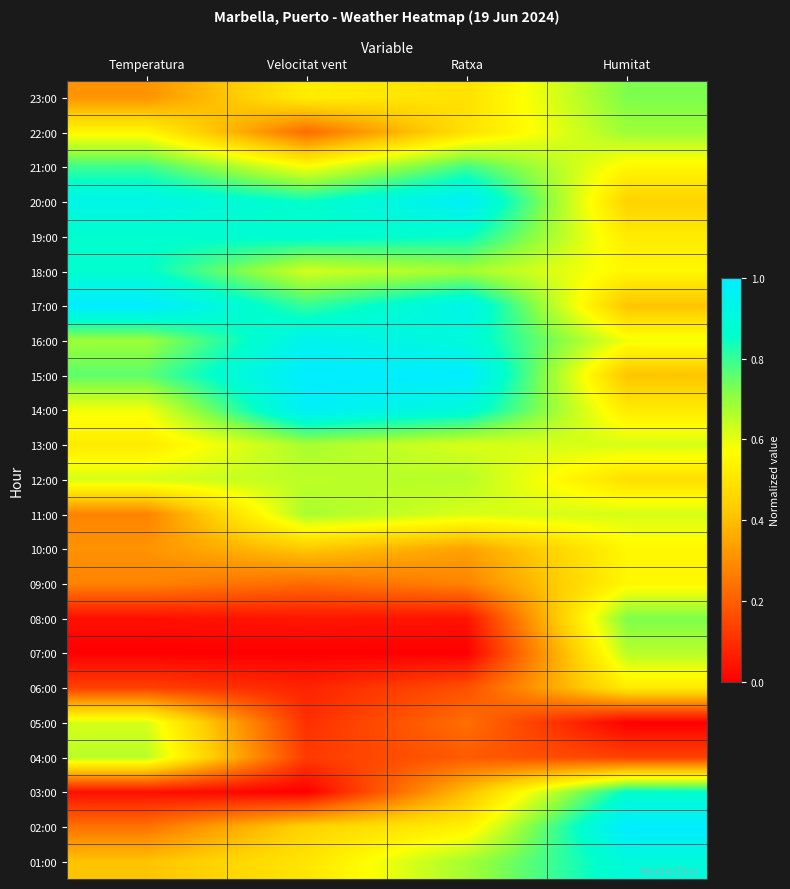

Reading right to left, list all the values displayed in this chart.

23:00: Humitat=0.7	Ratxa=0.5	Velocitat vent=0.5	Temperatura=0.3
22:00: Humitat=0.7	Ratxa=0.5	Velocitat vent=0.2	Temperatura=0.6
21:00: Humitat=0.6	Ratxa=0.8	Velocitat vent=0.6	Temperatura=0.8
20:00: Humitat=0.4	Ratxa=1.0	Velocitat vent=0.8	Temperatura=0.9
19:00: Humitat=0.5	Ratxa=0.9	Velocitat vent=0.9	Temperatura=0.9
18:00: Humitat=0.6	Ratxa=0.7	Velocitat vent=0.6	Temperatura=0.9
17:00: Humitat=0.4	Ratxa=0.9	Velocitat vent=0.8	Temperatura=1.0
16:00: Humitat=0.6	Ratxa=0.9	Velocitat vent=0.9	Temperatura=0.7
15:00: Humitat=0.4	Ratxa=1.0	Velocitat vent=1.0	Temperatura=0.8
14:00: Humitat=0.5	Ratxa=0.9	Velocitat vent=1.0	Temperatura=0.6
13:00: Humitat=0.6	Ratxa=0.6	Velocitat vent=0.7	Temperatura=0.5
12:00: Humitat=0.5	Ratxa=0.7	Velocitat vent=0.7	Temperatura=0.6
11:00: Humitat=0.6	Ratxa=0.6	Velocitat vent=0.7	Temperatura=0.3
10:00: Humitat=0.6	Ratxa=0.3	Velocitat vent=0.4	Temperatura=0.3
09:00: Humitat=0.6	Ratxa=0.3	Velocitat vent=0.2	Temperatura=0.3
08:00: Humitat=0.7	Ratxa=0.0	Velocitat vent=0.1	Temperatura=0.0
07:00: Humitat=0.7	Ratxa=0.0	Velocitat vent=0.0	Temperatura=0.0
06:00: Humitat=0.5	Ratxa=0.2	Velocitat vent=0.1	Temperatura=0.1
05:00: Humitat=0.0	Ratxa=0.2	Velocitat vent=0.1	Temperatura=0.6
04:00: Humitat=0.1	Ratxa=0.2	Velocitat vent=0.1	Temperatura=0.7
03:00: Humitat=0.9	Ratxa=0.4	Velocitat vent=0.0	Temperatura=0.0
02:00: Humitat=1.0	Ratxa=0.5	Velocitat vent=0.5	Temperatura=0.2
01:00: Humitat=0.9	Ratxa=0.7	Velocitat vent=0.5	Temperatura=0.4